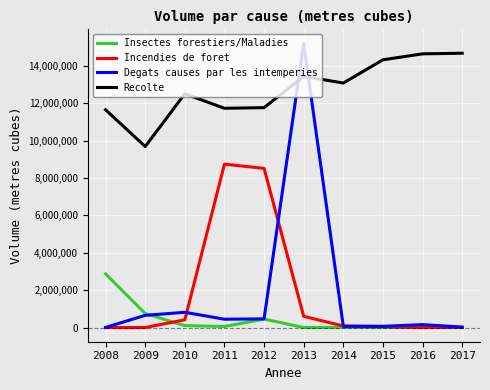

What is the total value across all series at 2008?

14533649.0